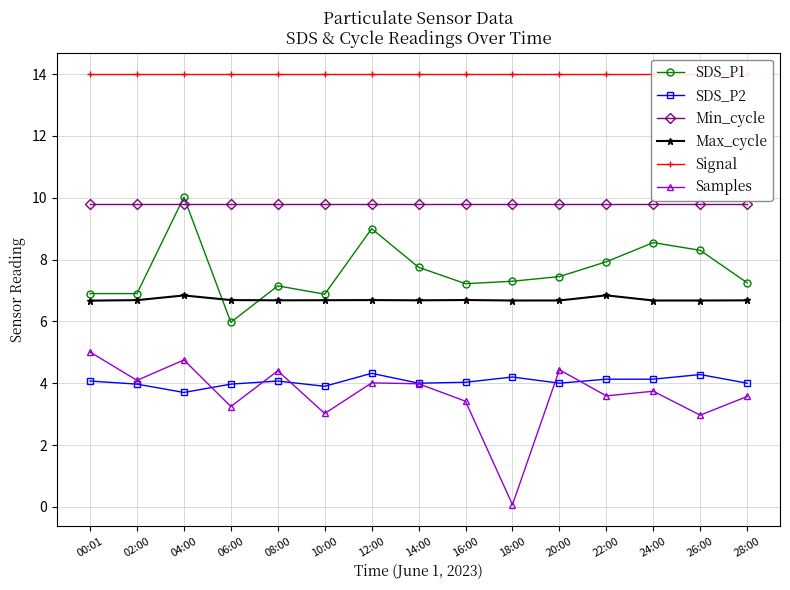

True or false: Signal has more than 2 points higher than both neighbors.

False